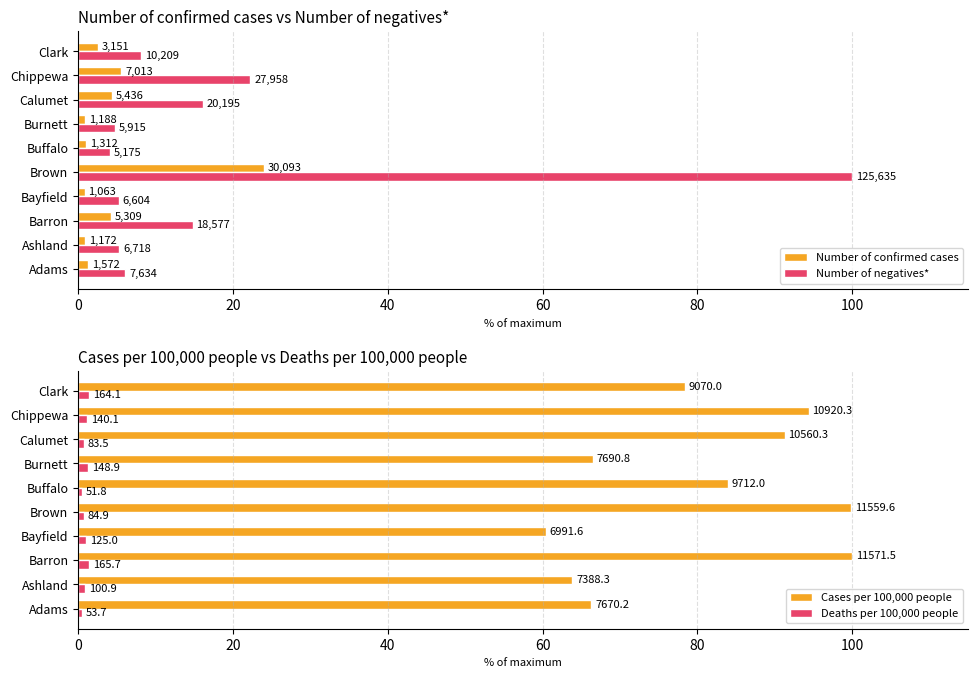

List the series in order of their peak value, lowest first.

Deaths per 100,000 people, Number of confirmed cases, Number of negatives*, Cases per 100,000 people